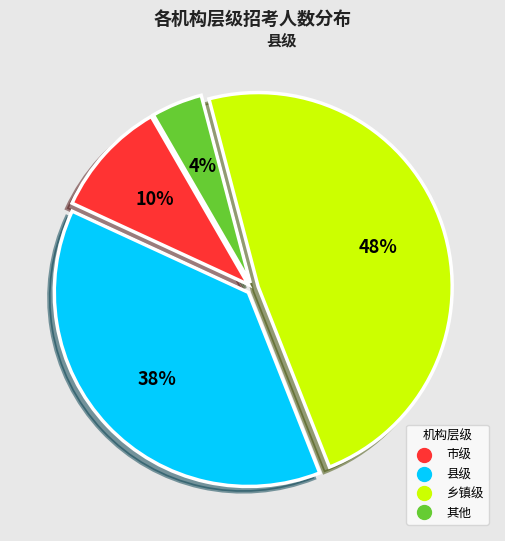

Approximately how many times larger is the value at 市级 compared to 乡镇级?

0.2